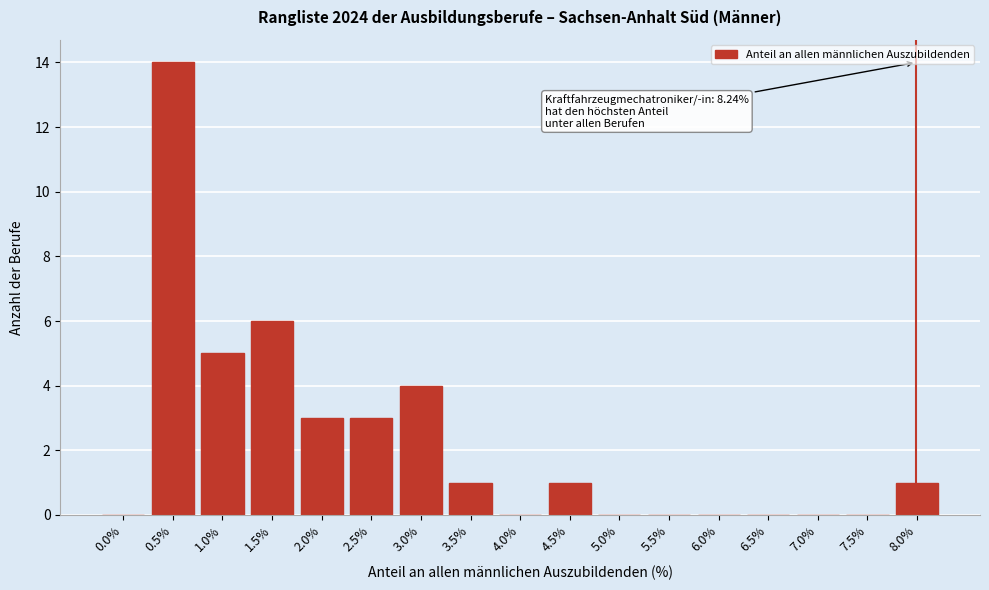

Reading left to right, transcribe all the data shown in this chart.

0.0%=0	0.5%=14	1.0%=5	1.5%=6	2.0%=3	2.5%=3	3.0%=4	3.5%=1	4.0%=0	4.5%=1	5.0%=0	5.5%=0	6.0%=0	6.5%=0	7.0%=0	7.5%=0	8.0%=1